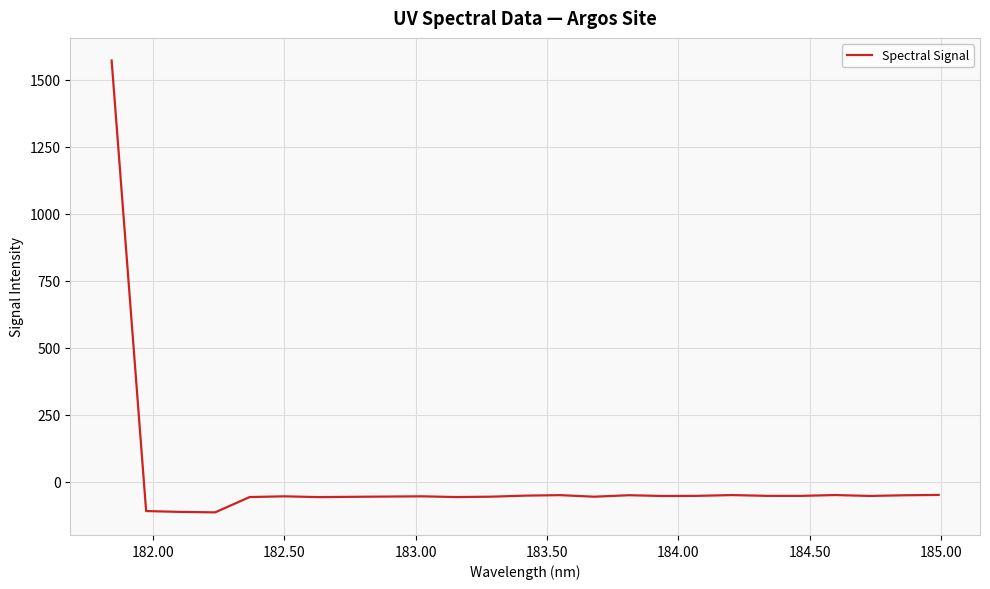

What is the difference between the maximum and minimum values?

1686.6